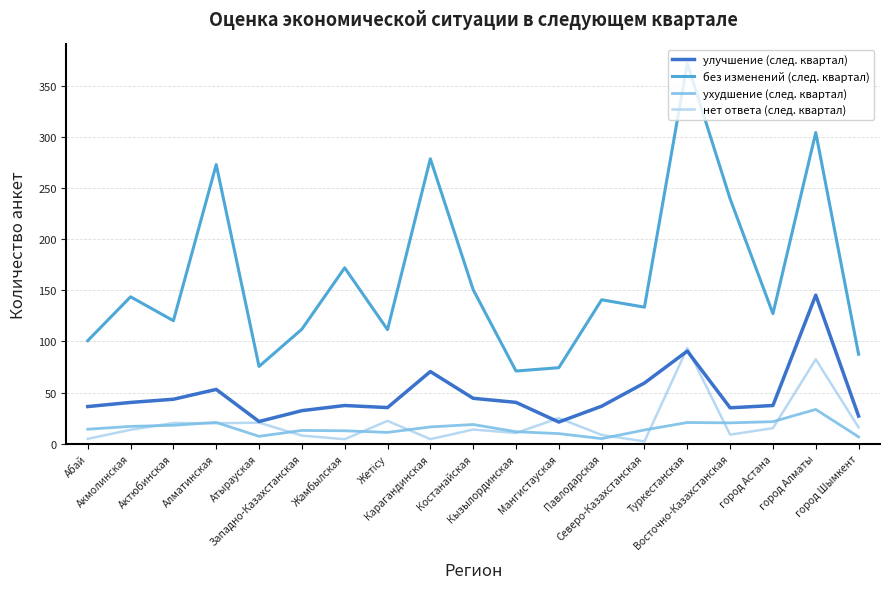

Rank the series at Актюбинская from lowest to highest value.

ухудшение (след. квартал), нет ответа (след. квартал), улучшение (след. квартал), без изменений (след. квартал)